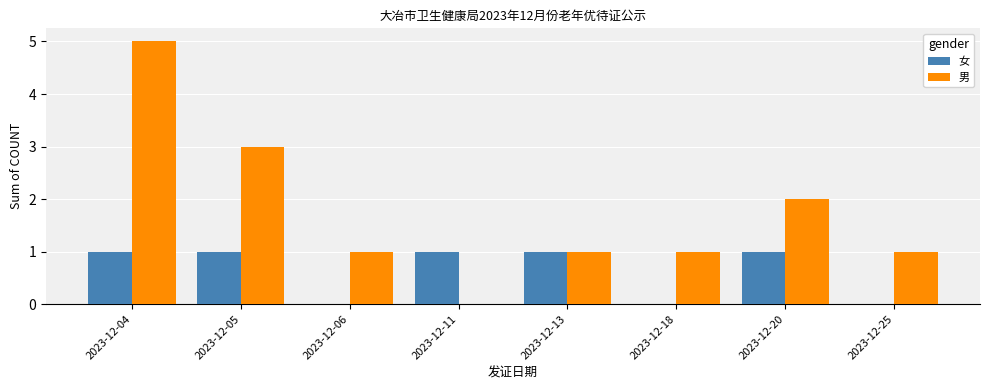

How many positive values does the 男 series have?

7